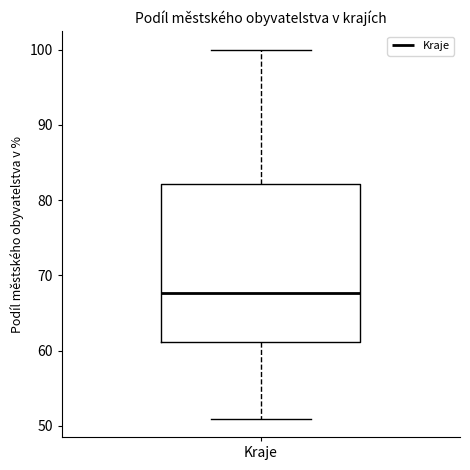

Where does the upper whisker of the box for Kraje end on the y-axis? The values are not printed on the chart, so give them approximately, as read against the axis.

100